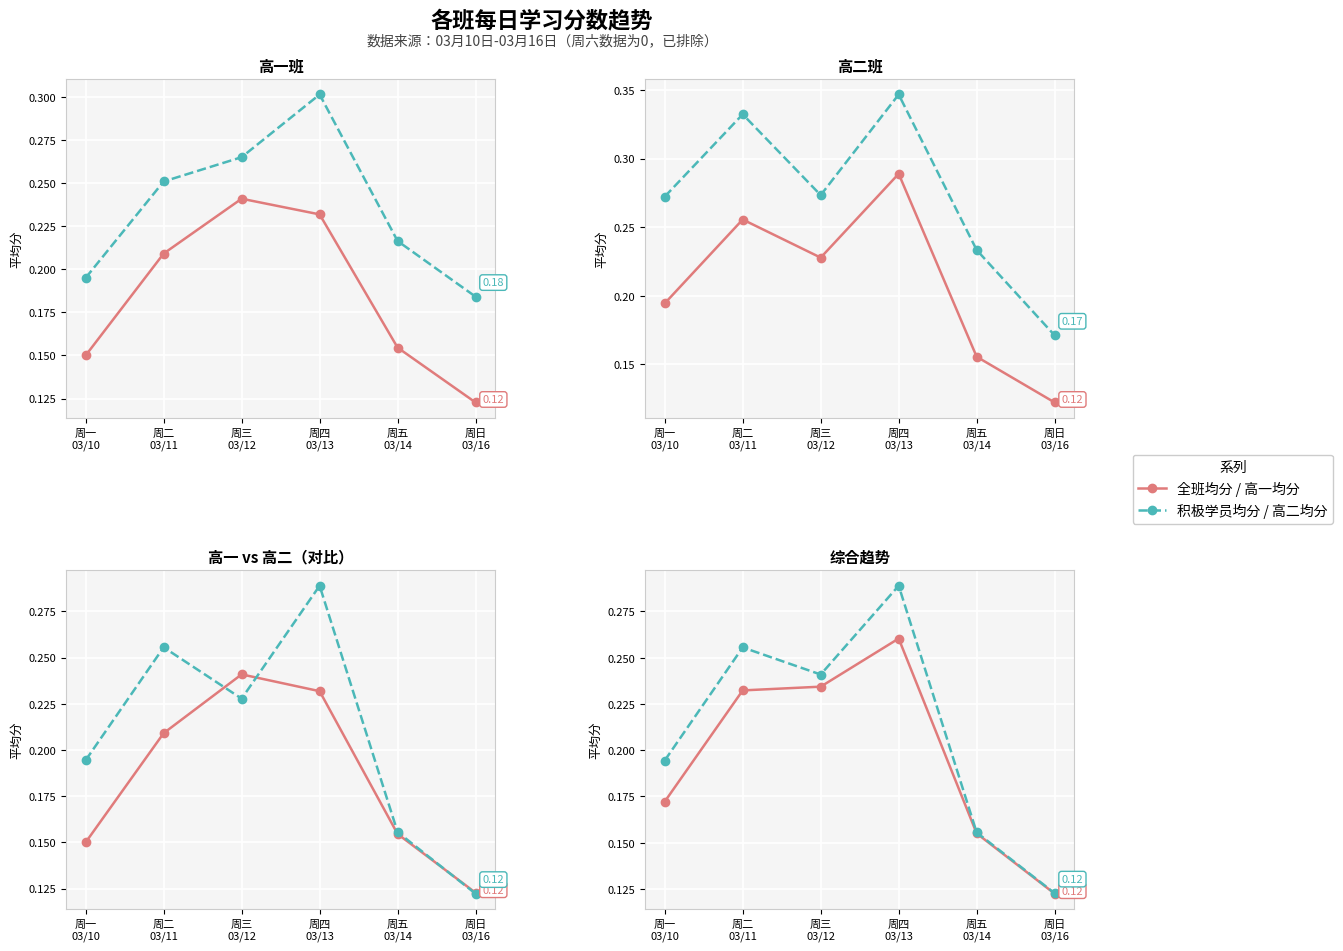

The 高二班平均 series shows 0.3 at 周二 03/11. True or false?

True